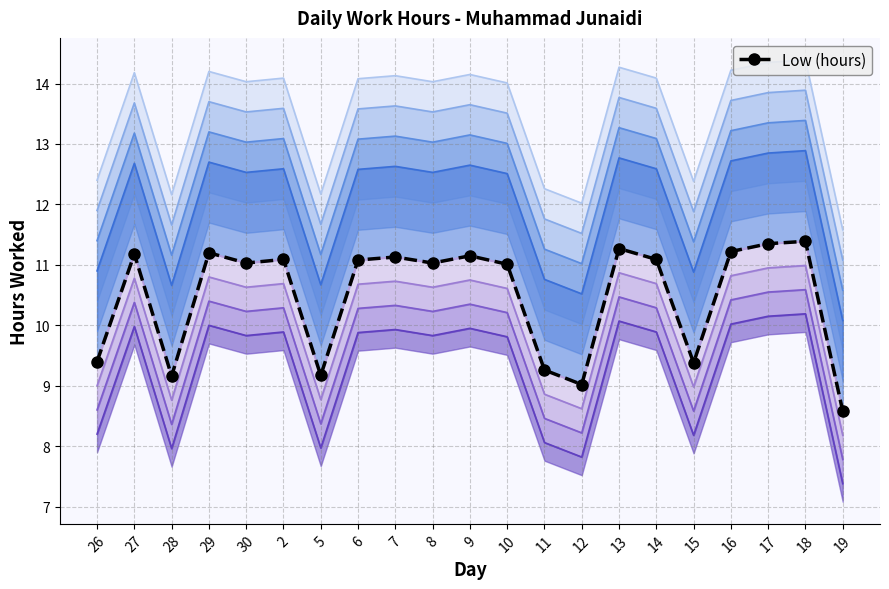

Rank the categories by value from lowest to highest.

19, 12, 28, 5, 11, 15, 26, 10, 30, 8, 6, 2, 14, 7, 9, 27, 29, 16, 13, 17, 18